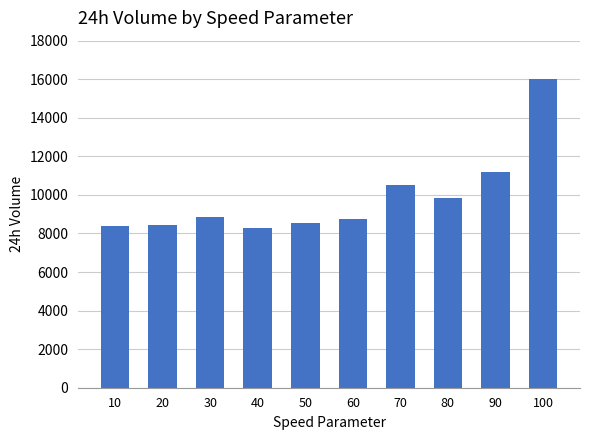

Are the bars grouped side by side (vs. stacked)?

No